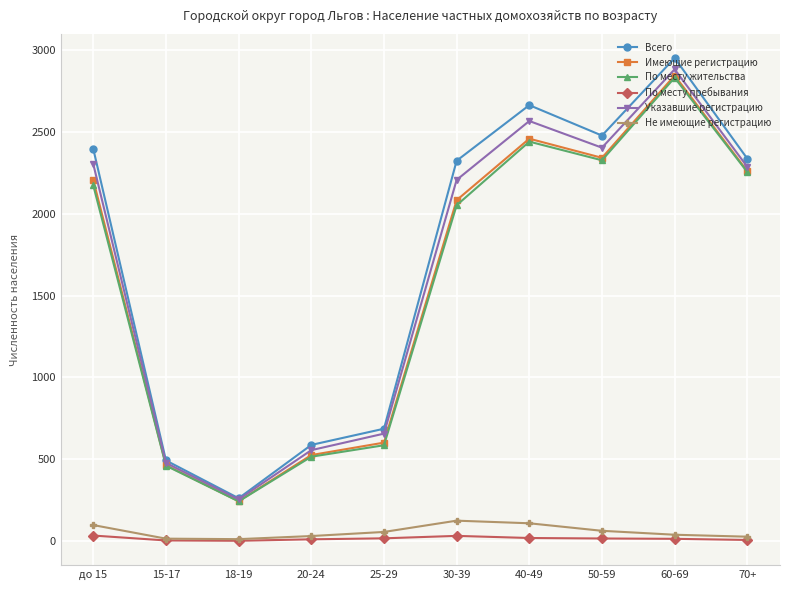

How many values in the Не имеющие регистрацию series are below 55?

5